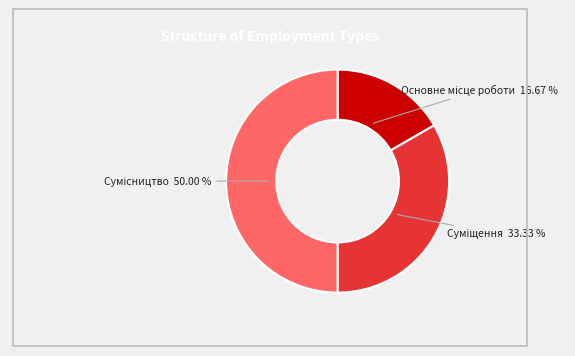

True or false: Основне місце роботи accounts for 17% of the total.

True